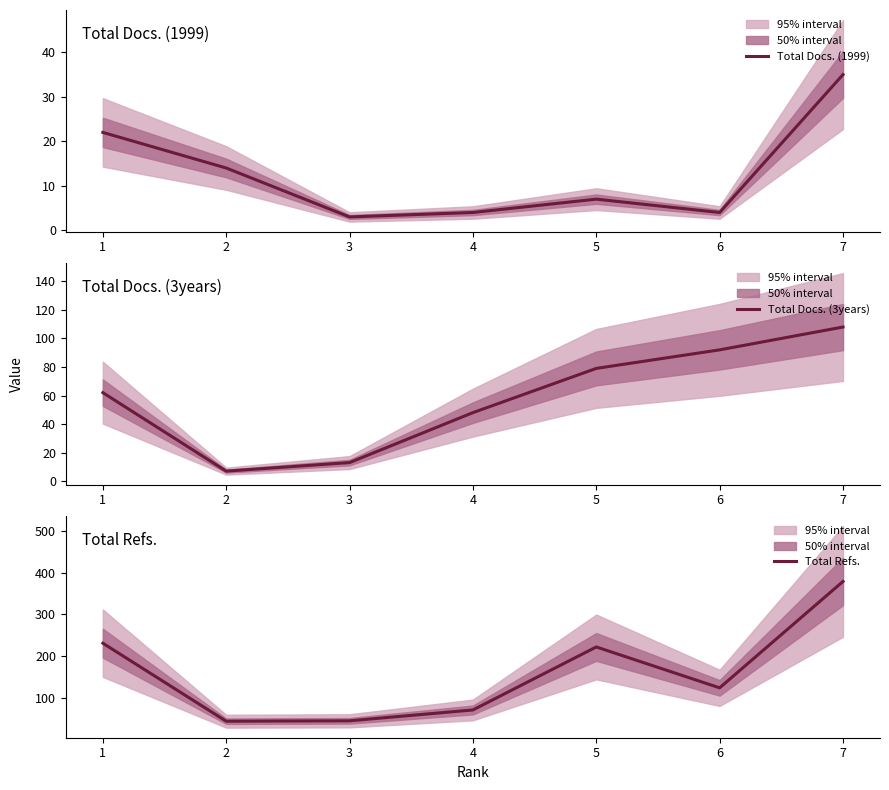

What is the minimum value shown in the chart?

3